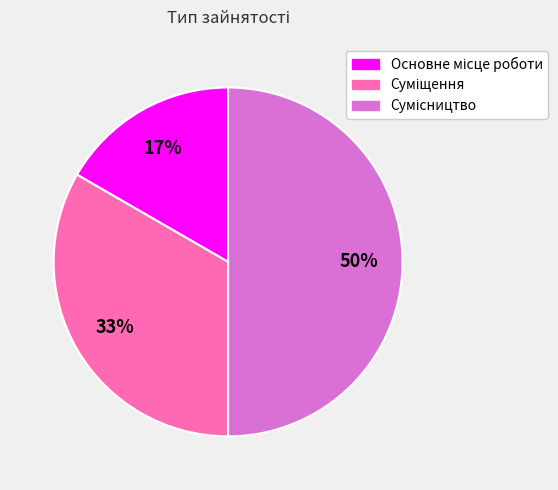

To the nearest percent, what is the difference between the largest and smallest slice percentages?

33%